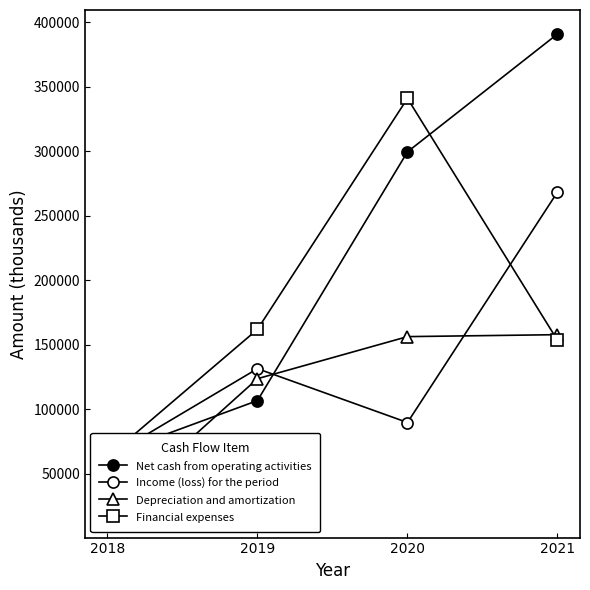

What is the total value across all series at 2018?

207773.8